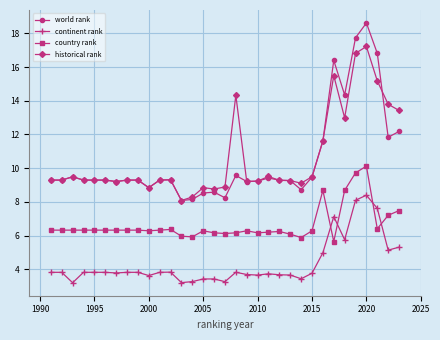

What is the sum of all country rank values?

219.5